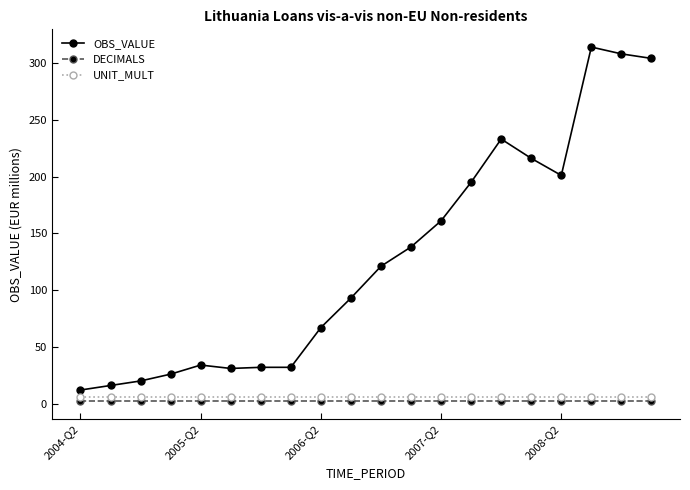

Which series has the largest total across all categories?

OBS_VALUE